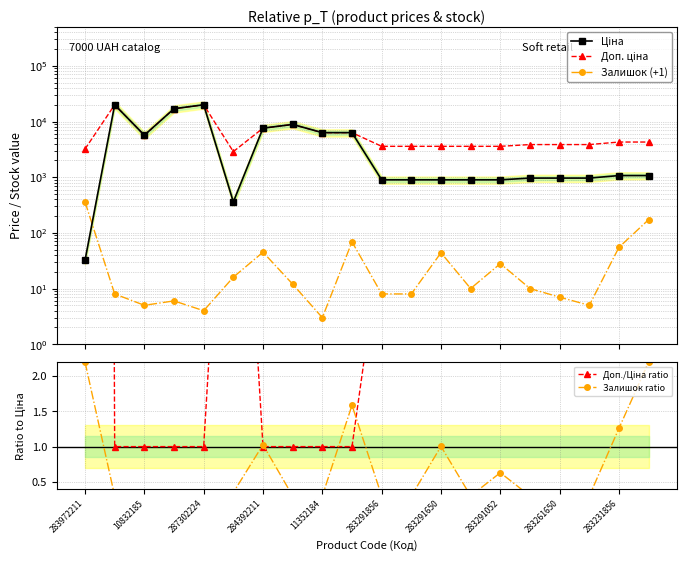

True or false: Ціна and Доп. ціна cross at least once.

False